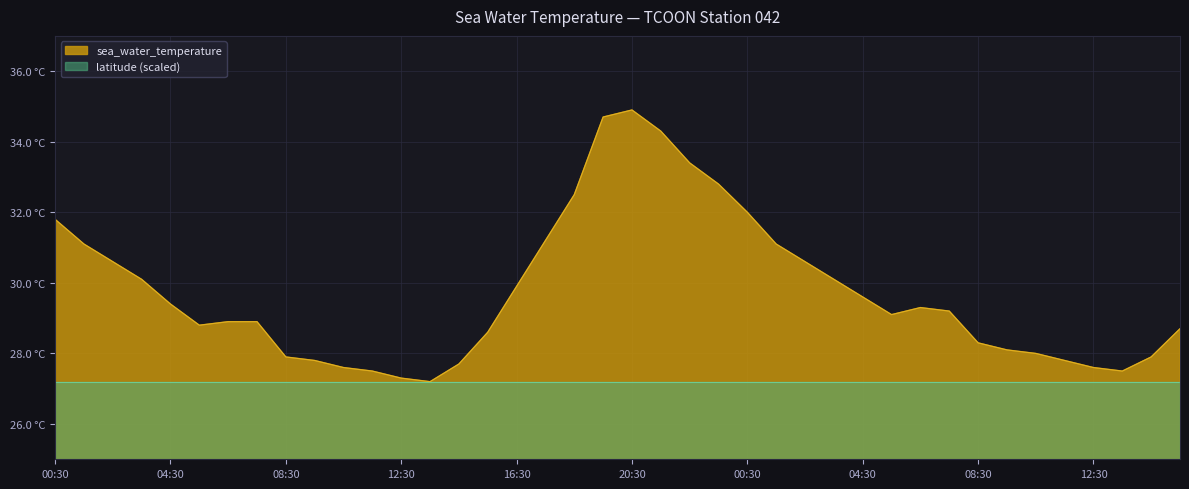

The value at 2019-08-02T01:30 is 43.2. True or false?

False